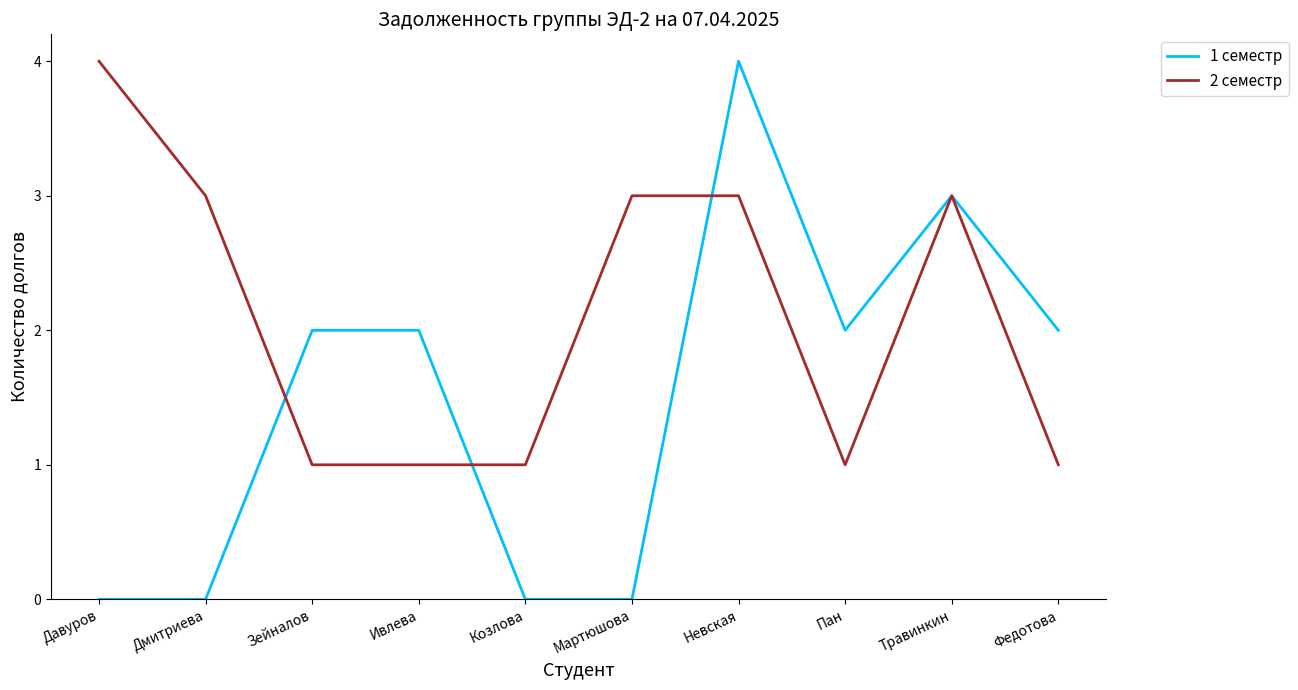

Which category has the highest value in the 2 семестр series?

Давуров